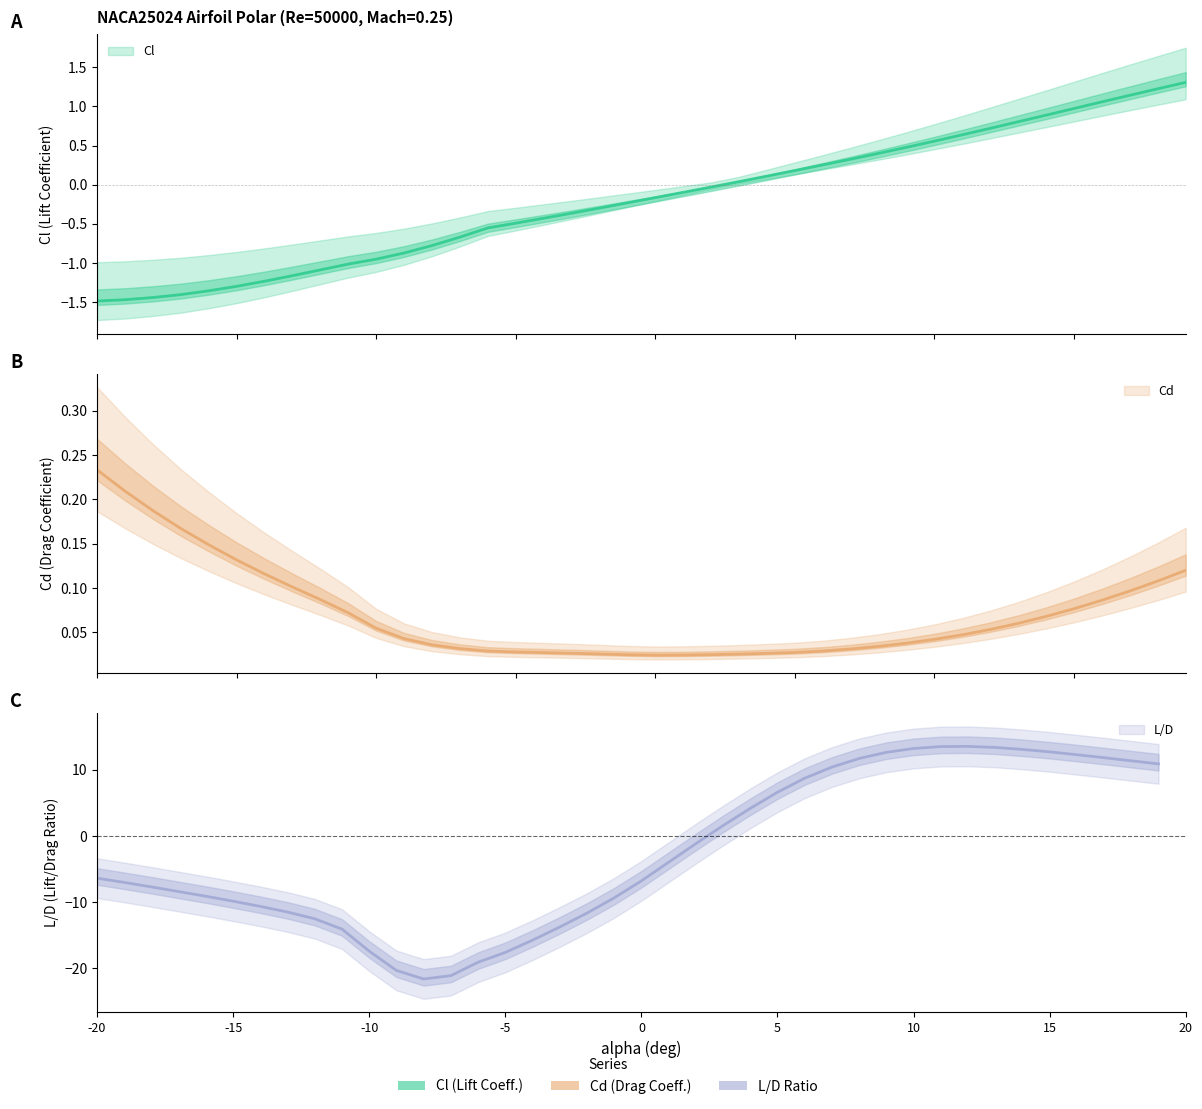

Rank the series at -16 from lowest to highest value.

L/D, Cl, Cd